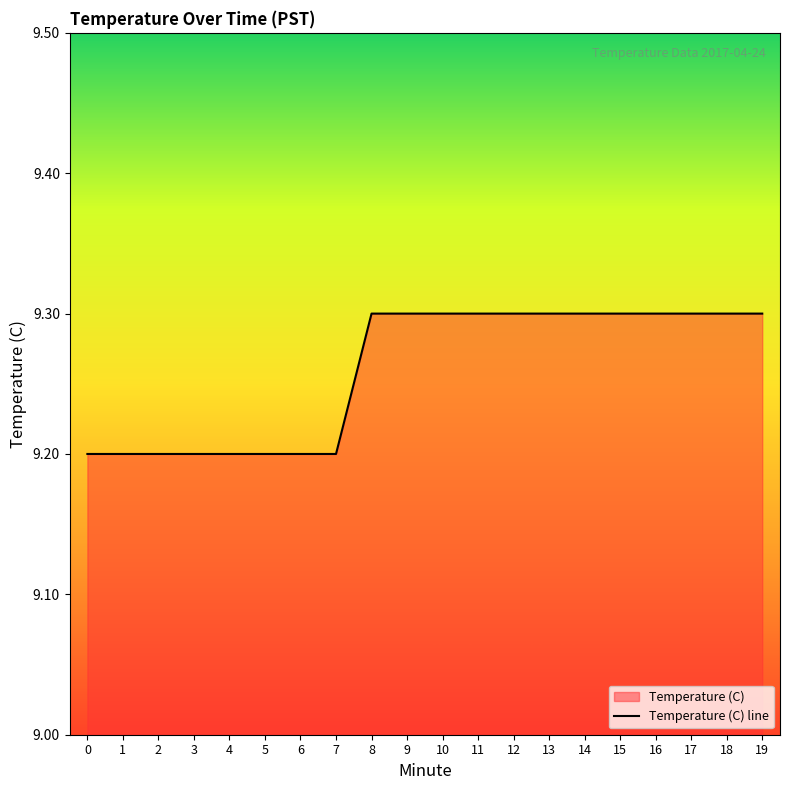

Count the number of data series in this chart.

1